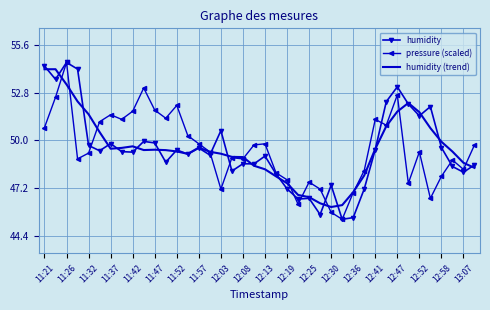

Rank the series by their average value, from lowest to highest.

humidity, pressure (scaled), humidity (trend)